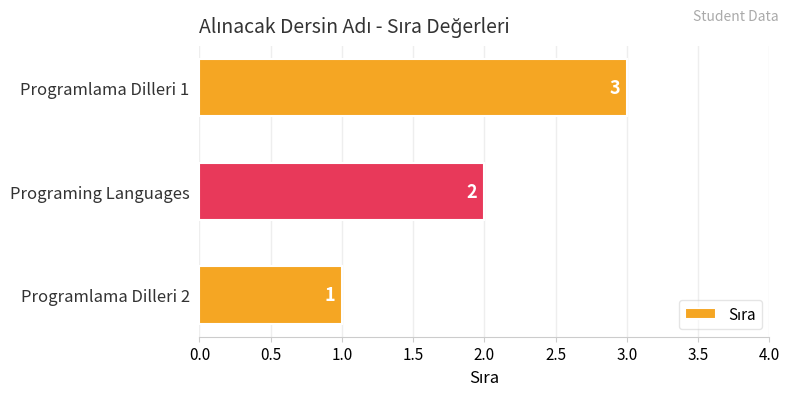

Approximately how many times larger is the value at Programing Languages compared to Programlama Dilleri 1?

0.7